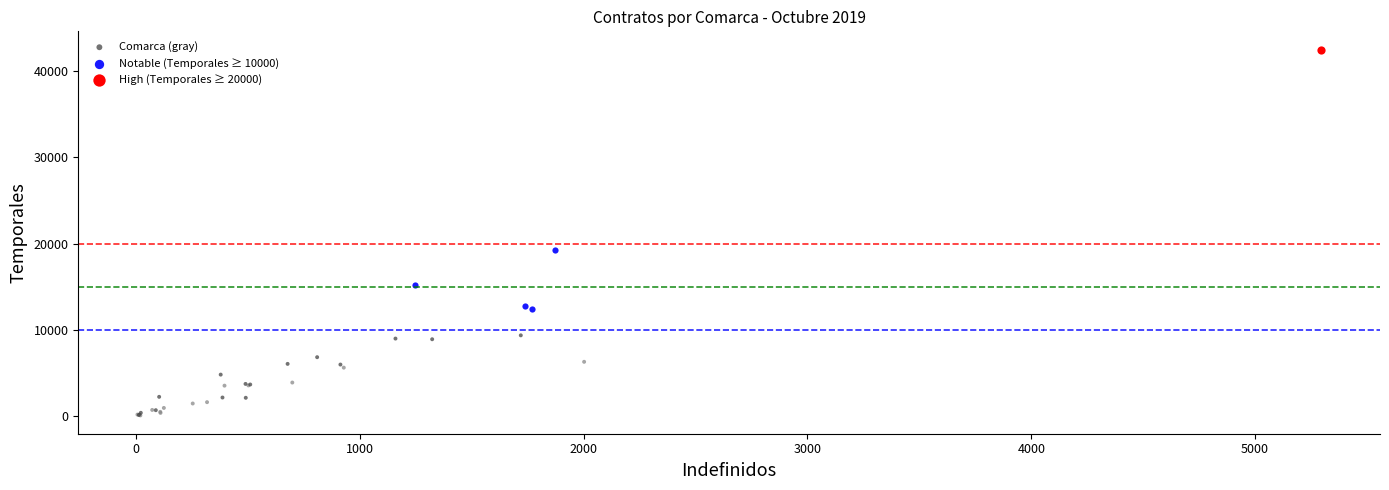

What are all the series names shown in the legend?

Comarca (gray), Notable (Temporales ≥ 10000), High (Temporales ≥ 20000)